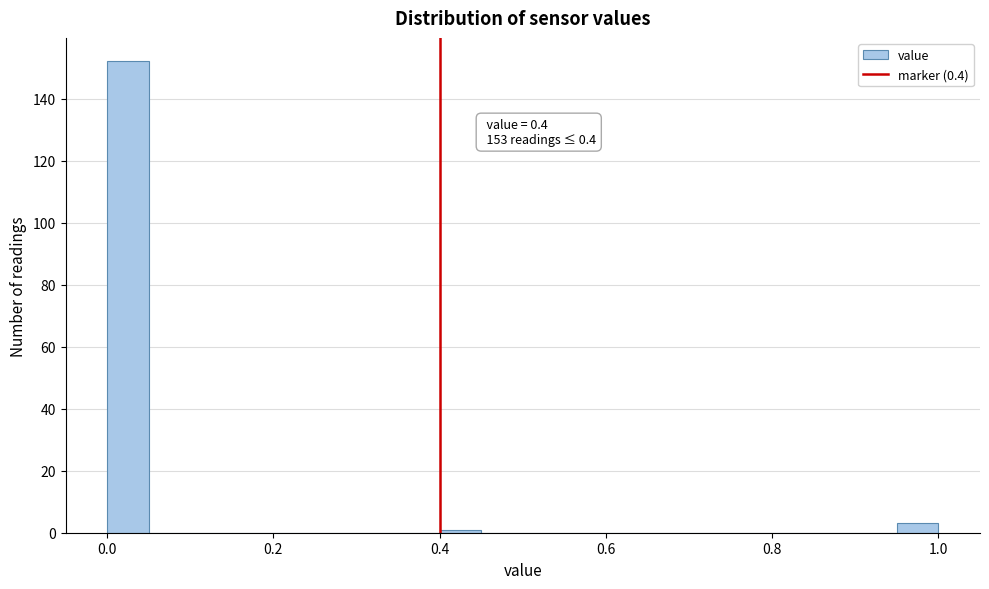

Around what value on the x-axis is the tallest bar? Give the approximate position of its centre, as read against the axis.

0.02